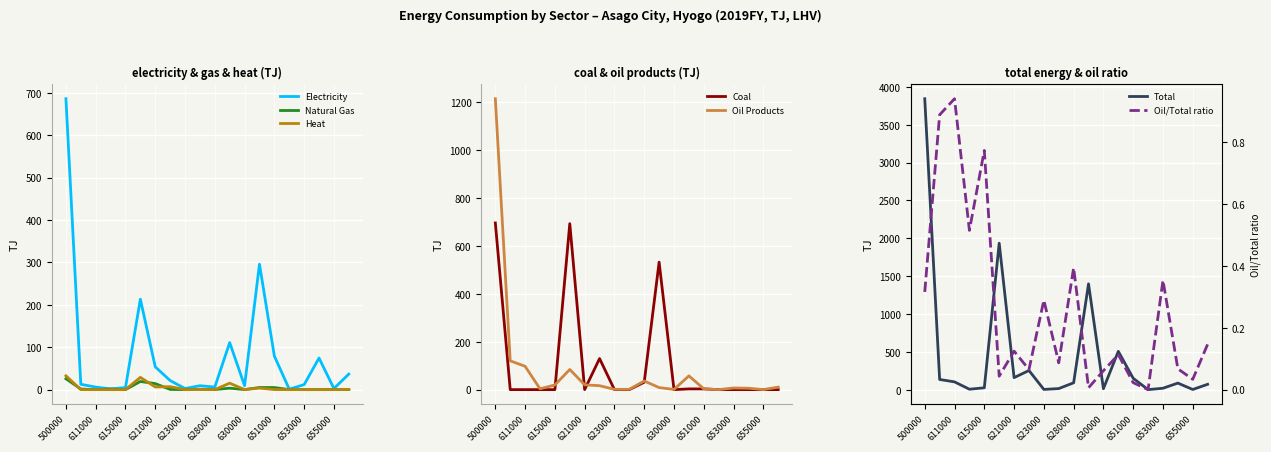

What is the difference between the highest and lowest values at 623000?

3.8